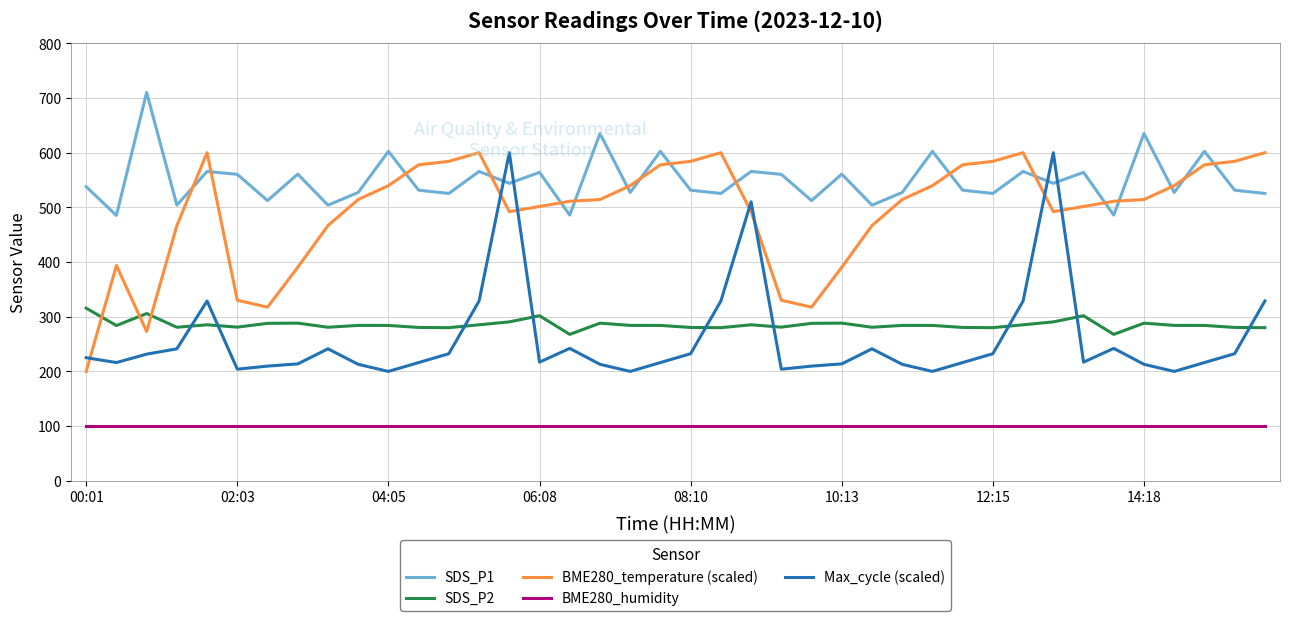

What is the difference between the maximum and minimum values in the SDS_P2 series?

47.9